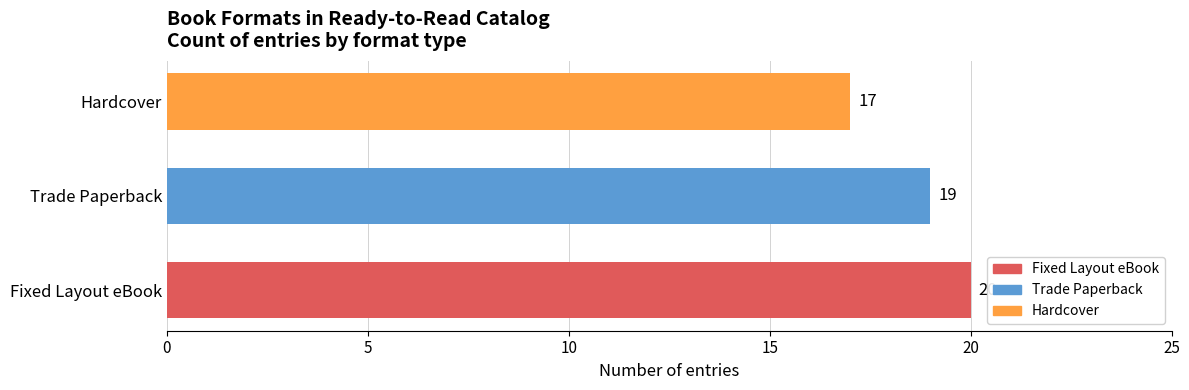

Read the value at Hardcover.

17